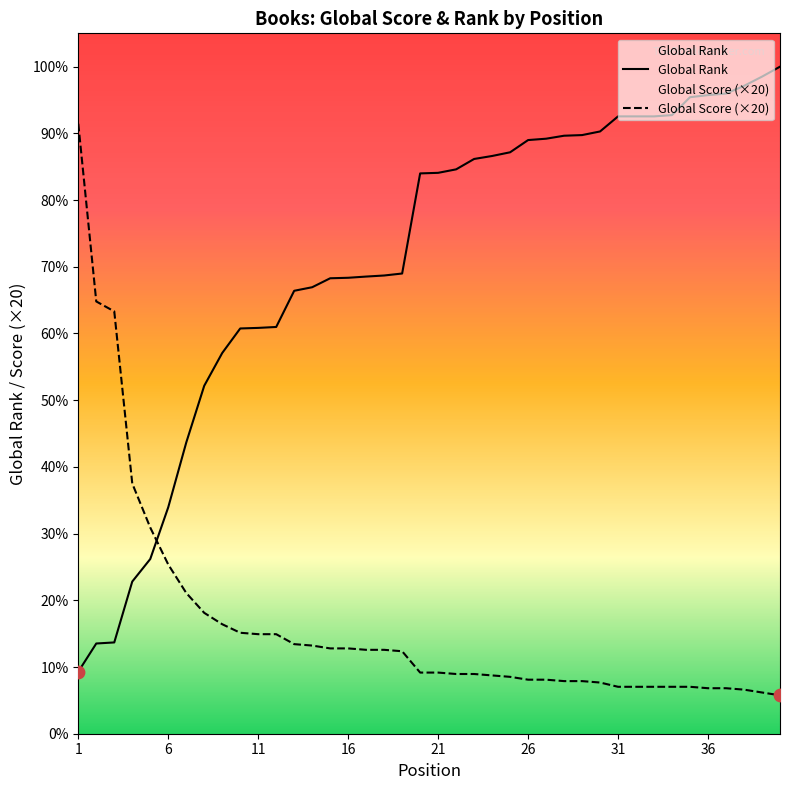

Which series contains the lowest Y value?

Global Score